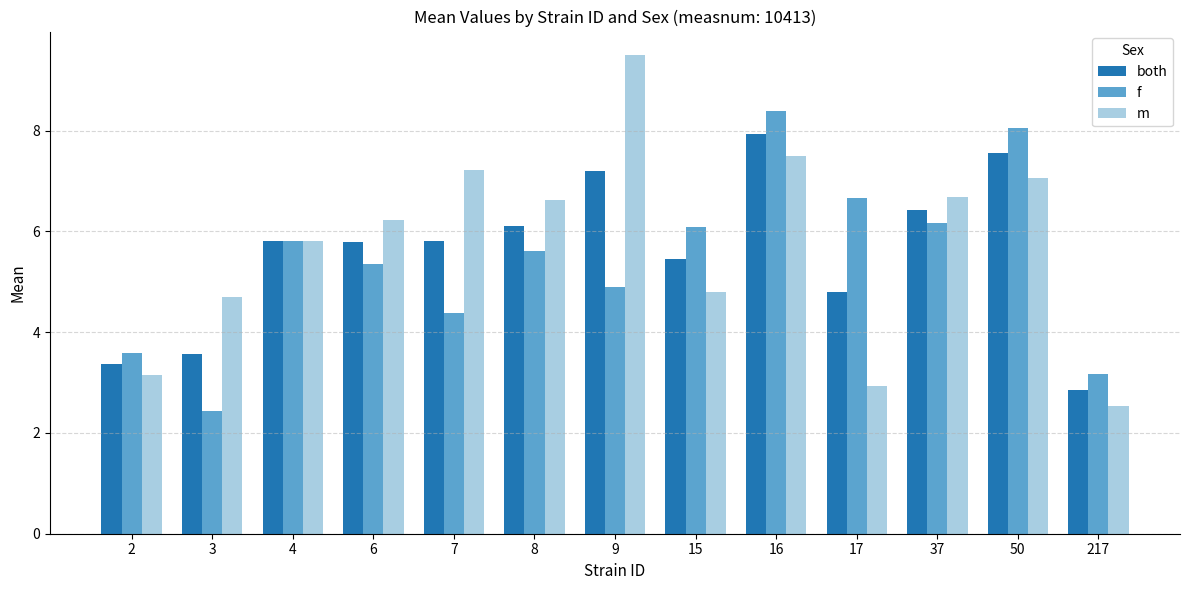

Rank the series by their average value, from lowest to highest.

f, both, m